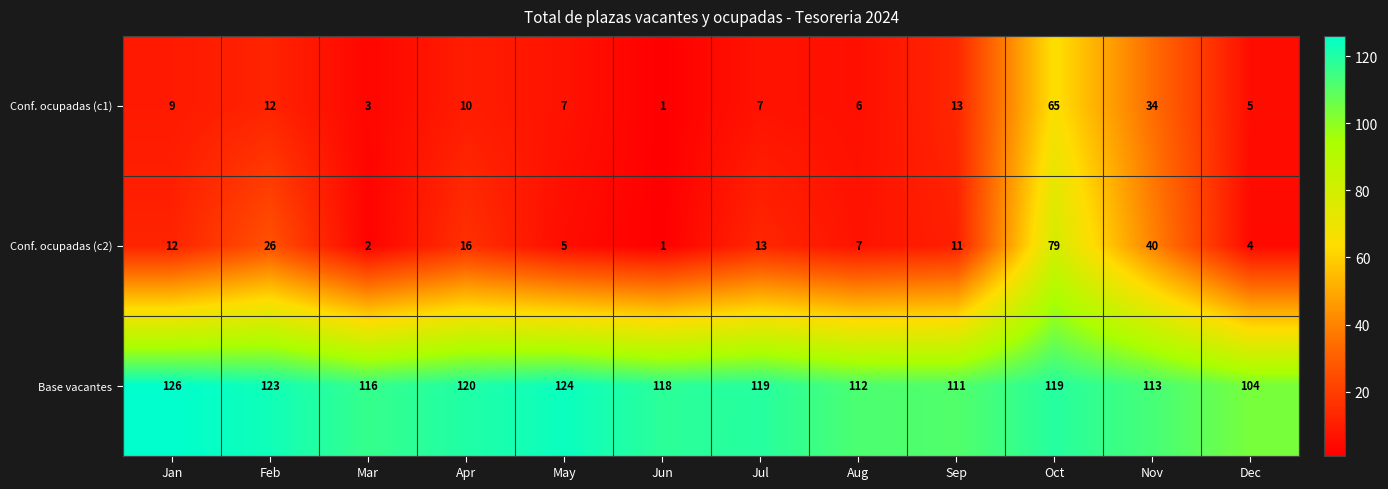

How many categories are shown in the chart?

12